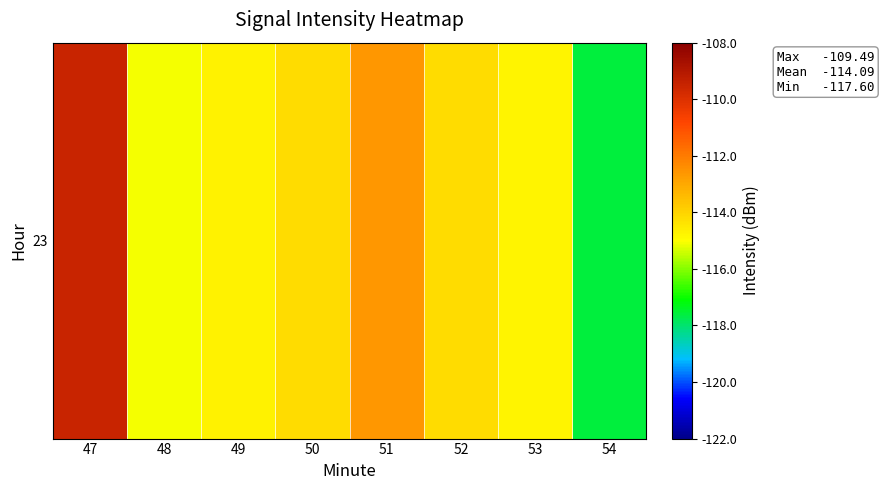

At which category does the chart reach its peak across all series?

47